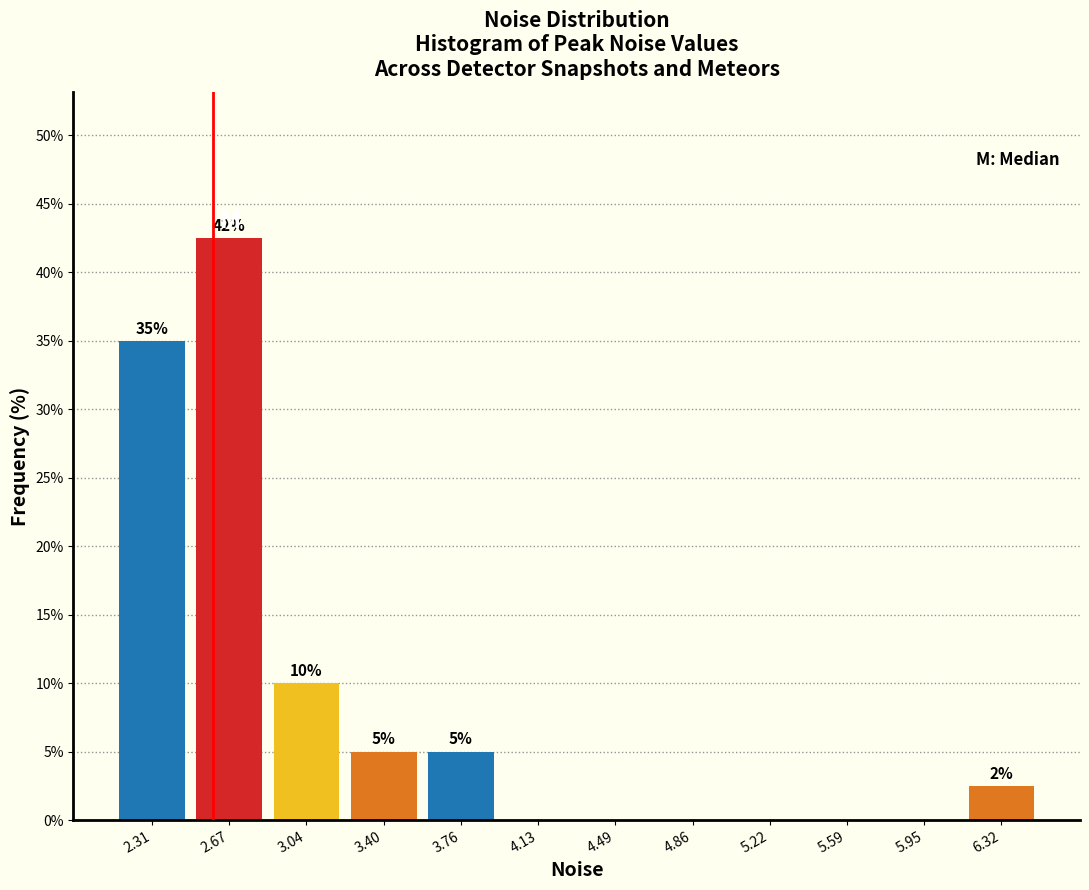

Which range on the x-axis has the tallest bar?

2.50 to 2.85